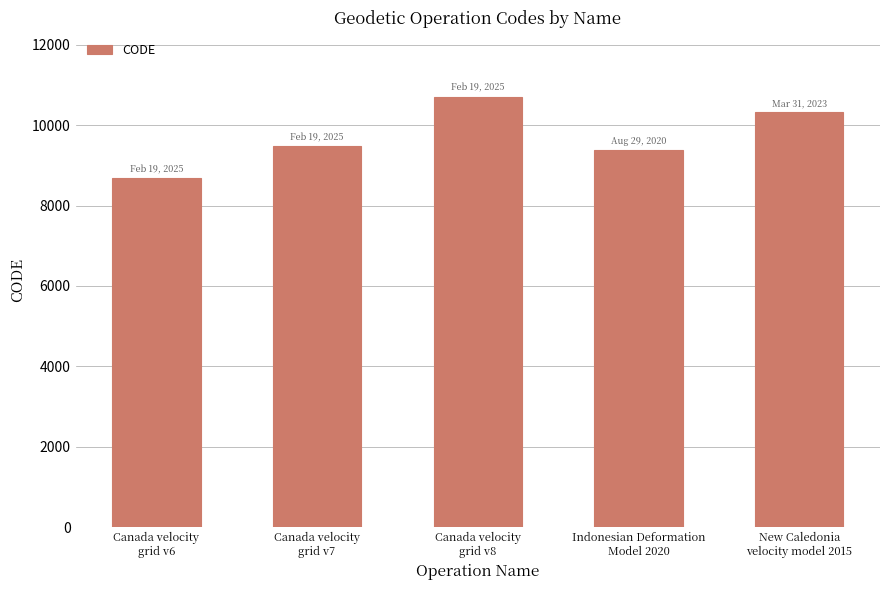

Is it true that the value at Canada velocity
grid v7 is 9483?

True